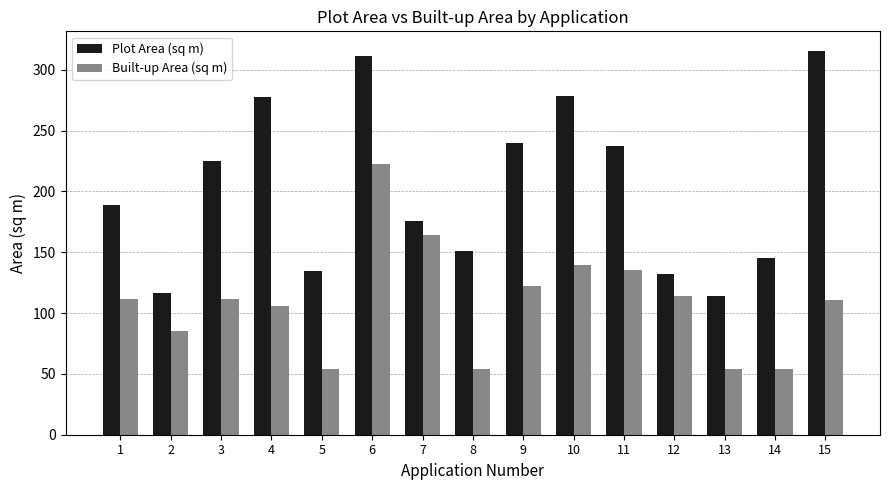

What is the total value across all series at 11?

372.9